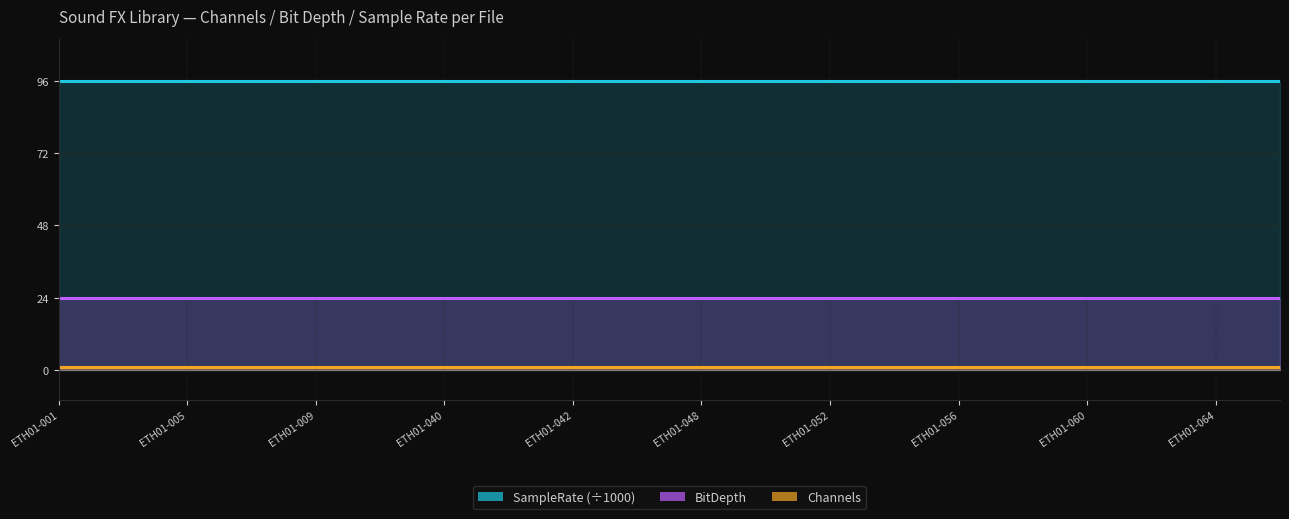

True or false: BitDepth and Channels cross at least once.

False